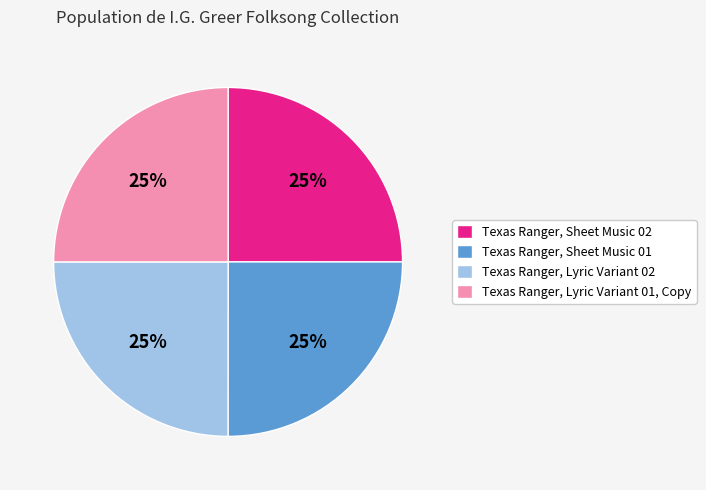

The Texas Ranger, Sheet Music 02 slice represents 33% of the pie. True or false?

False